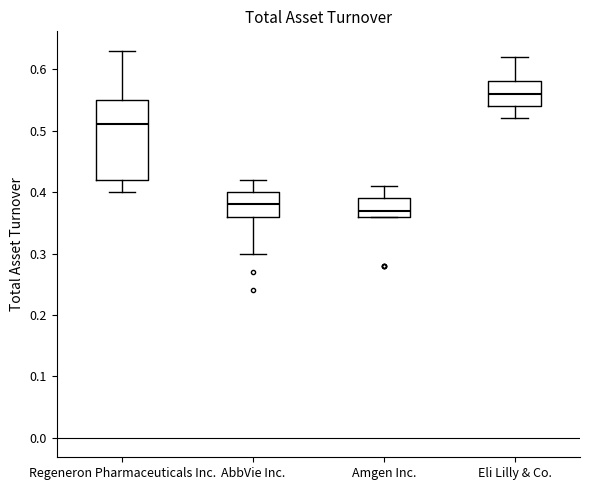

Reading left to right, read every box against the y-axis: the position of its median line, the range the box covers, and the ends of its whiskers. The values are not printed on the chart, so give them approximately, as read against the axis.

Regeneron Pharmaceuticals Inc.: median 0.51, box 0.42 to 0.55, whiskers 0.40 to 0.63
AbbVie Inc.: median 0.38, box 0.36 to 0.40, whiskers 0.30 to 0.42
Amgen Inc.: median 0.37, box 0.36 to 0.39, whiskers 0.36 to 0.41
Eli Lilly & Co.: median 0.56, box 0.54 to 0.58, whiskers 0.52 to 0.62